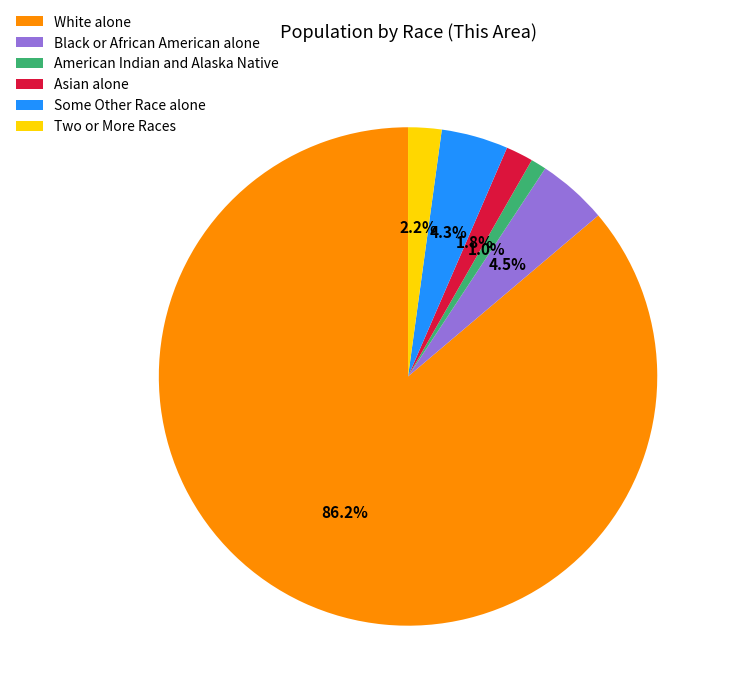

To the nearest percent, what is the combined percentage of Asian alone and Two or More Races?

4%